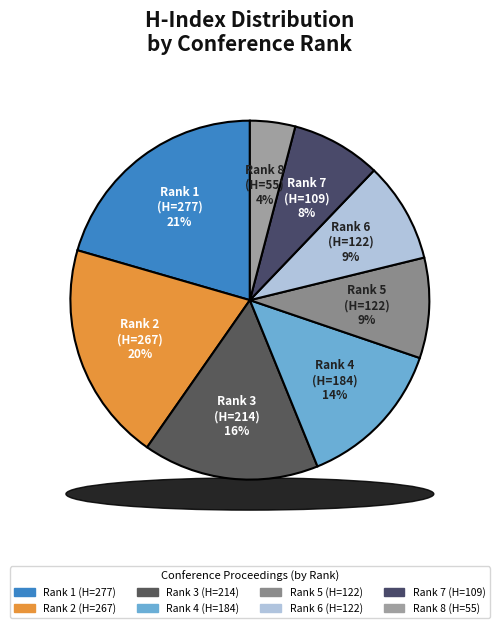

What is the largest slice in the pie chart?

Rank 1
(H=277)